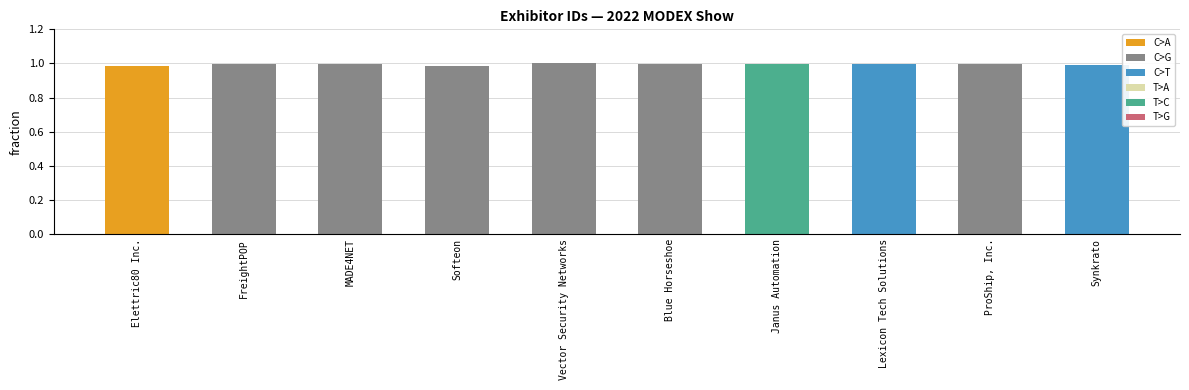

Rank the categories by value from highest to lowest.

Vector Security Networks, Lexicon Tech Solutions, FreightPOP, MADE4NET, Blue Horseshoe, ProShip, Inc., Janus Automation, Synkrato, Softeon, Elettric80 Inc.